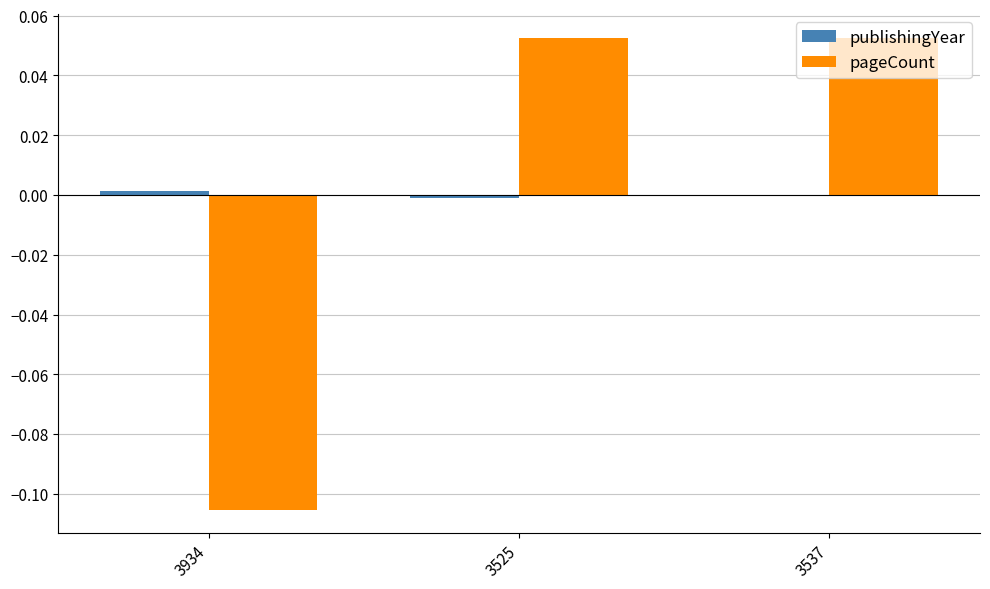

Is it true that pageCount equals -0.0 at 3934?

False